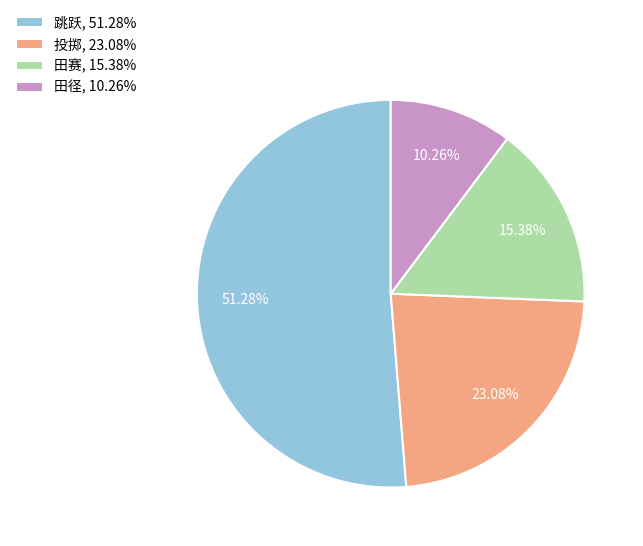

How many segments does this pie chart have?

4